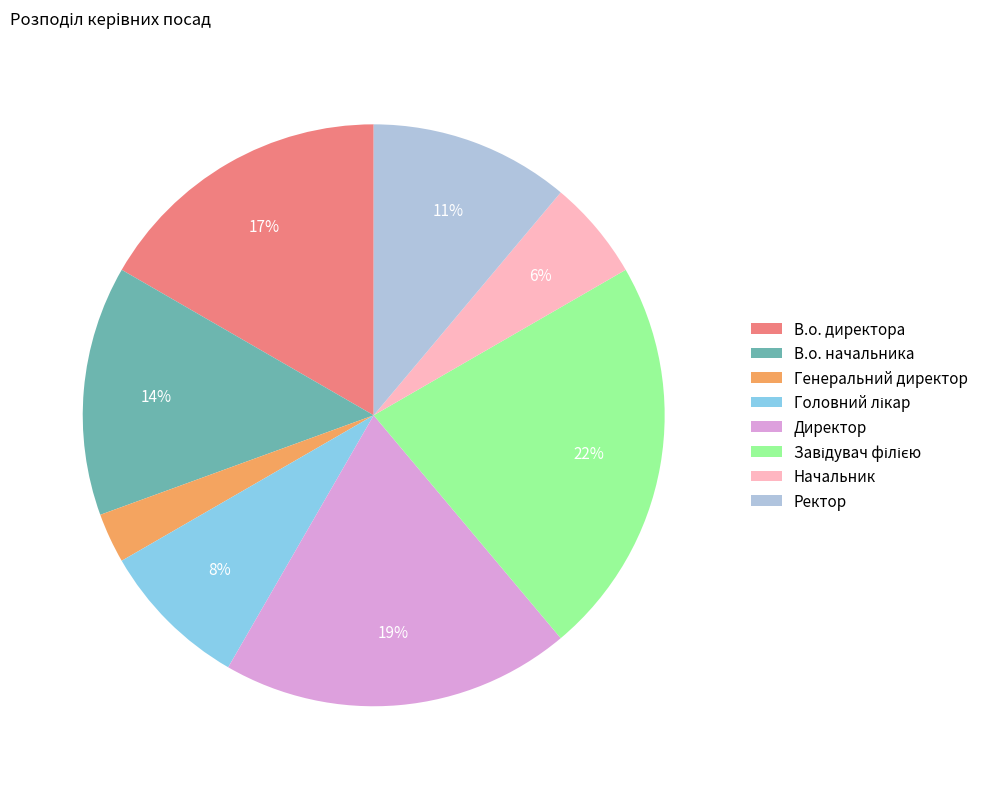

What is the ratio of the value at Ректор to the value at Директор?

0.6